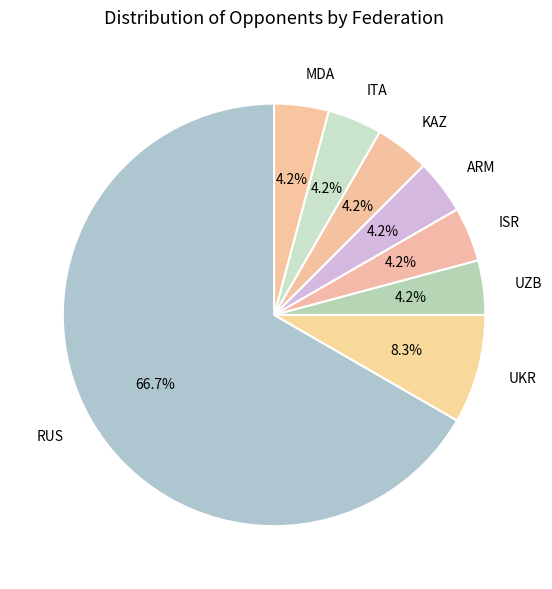

How many slices are in this pie chart?

8